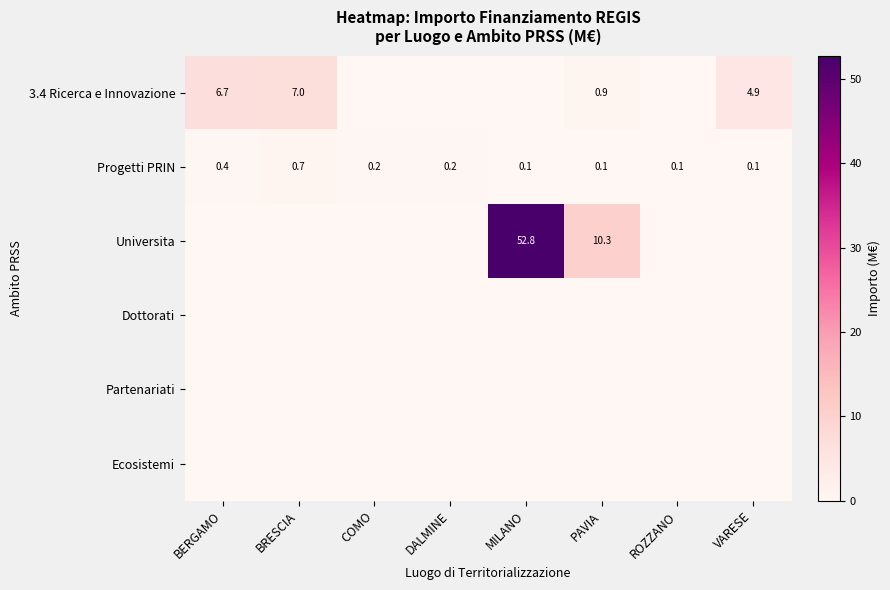

Count the Progetti PRIN values in the range 0 to 1.

8